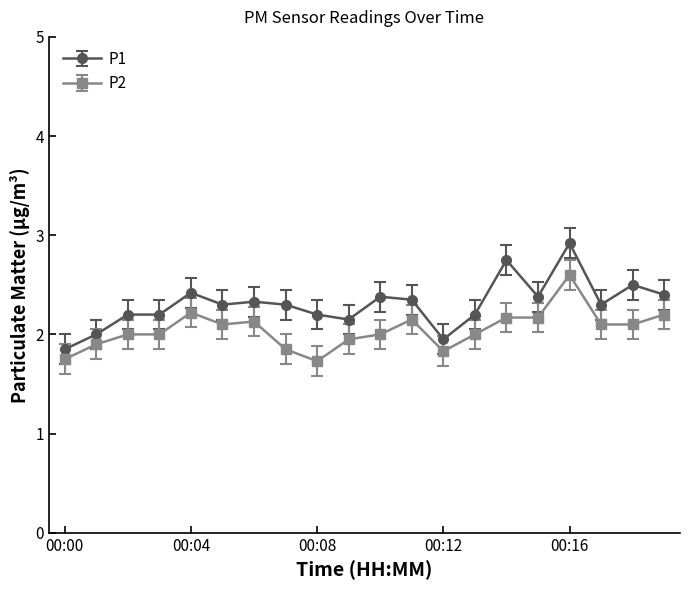

What is the maximum value shown in the chart?

2.9